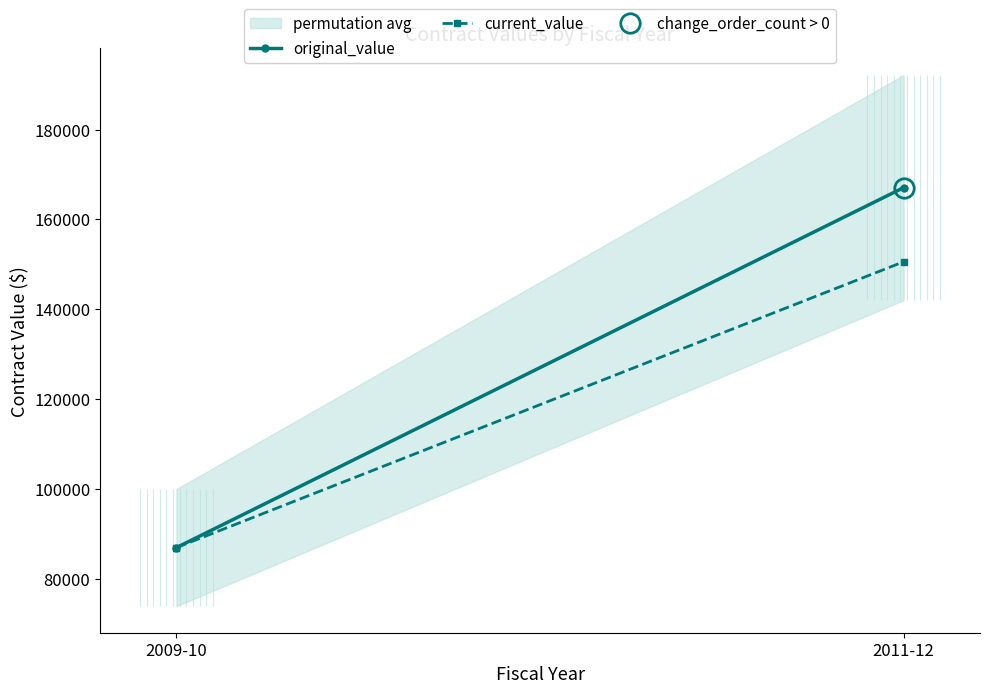

Which series has the largest total across all categories?

original_value